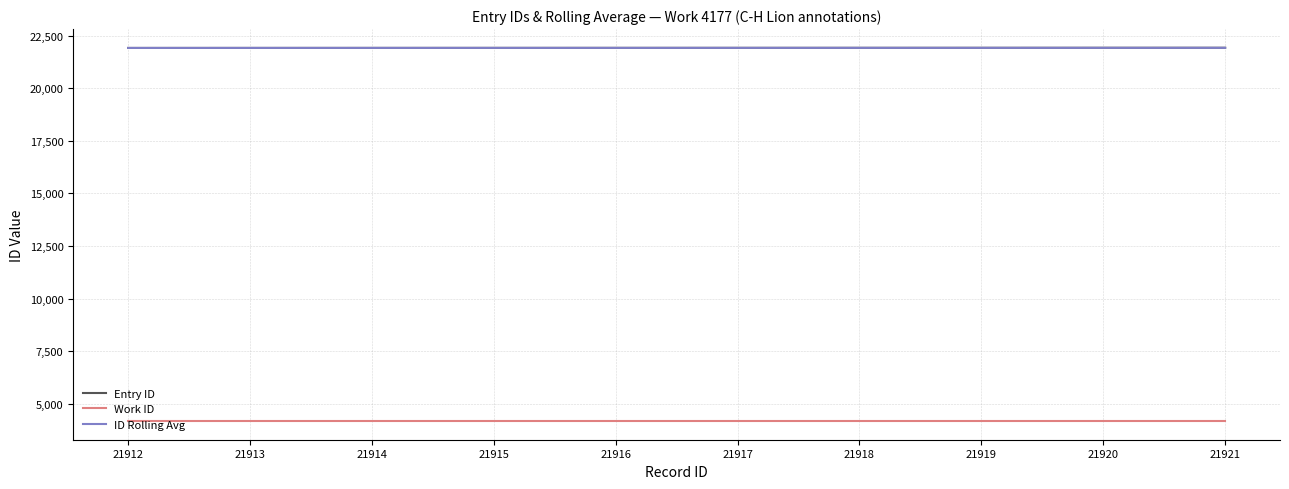

Does the chart have visible grid lines?

Yes